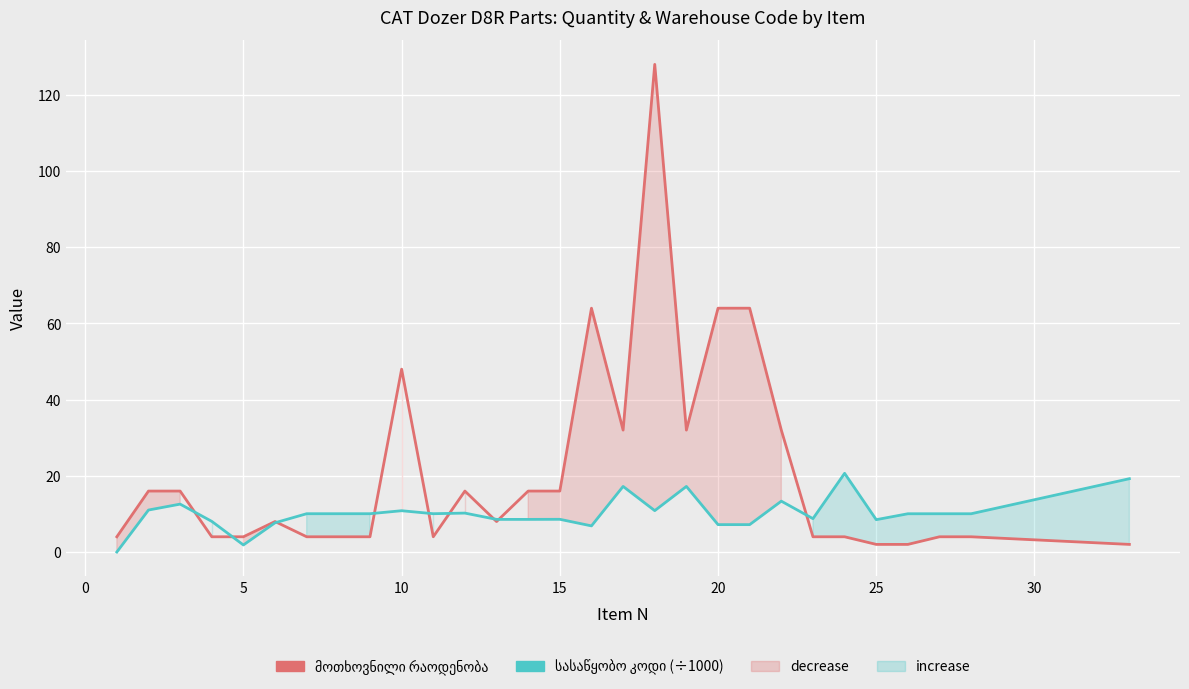

What are all the series names shown in the legend?

მოთხოვნილი რაოდენობა, სასაწყობო კოდი (÷1000)